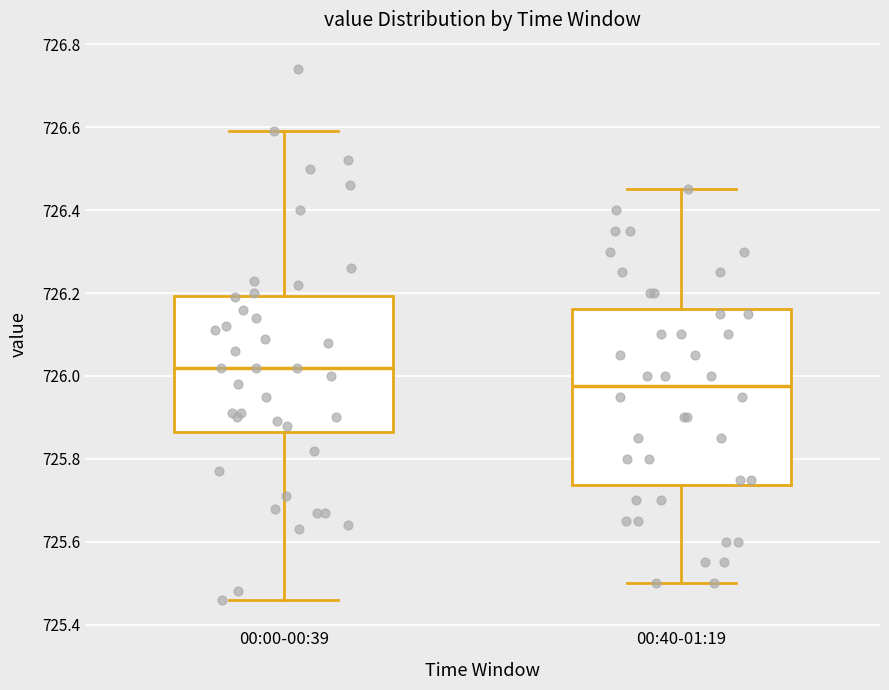

Which box is the tallest, from its lower edge to its upper edge?

00:40-01:19